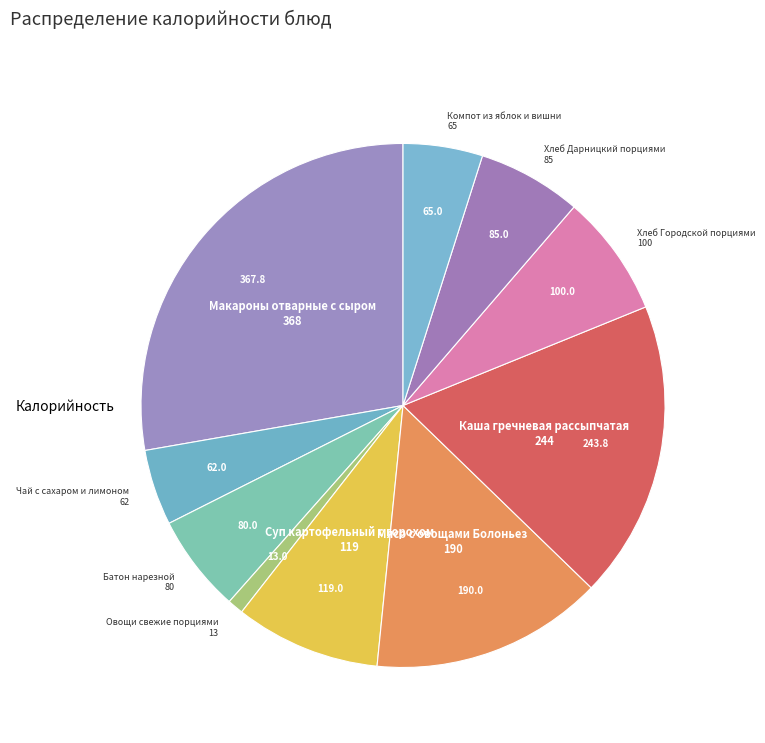

Which category has the biggest portion of the pie?

Макароны отварные с сыром